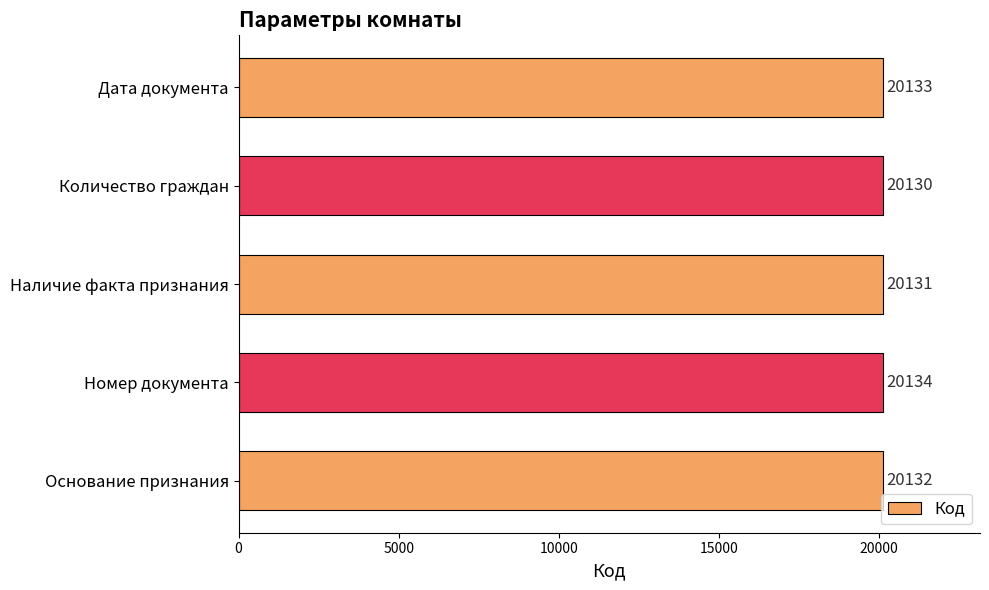

Rank the categories by value from lowest to highest.

Количество граждан, Наличие факта признания, Основание признания, Дата документа, Номер документа